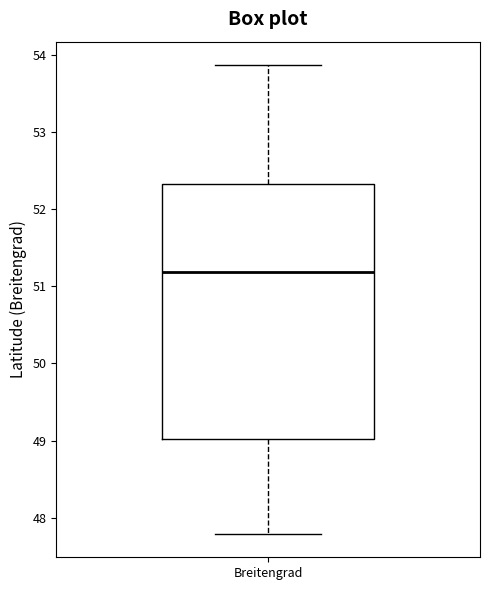

Read this box plot against the y-axis: the position of the median line, the range covered by the box, and the ends of both whiskers. The values are not printed on the chart, so give them approximately, as read against the axis.

median 51.2, box 49.0 to 52.3, whiskers 47.8 to 53.9